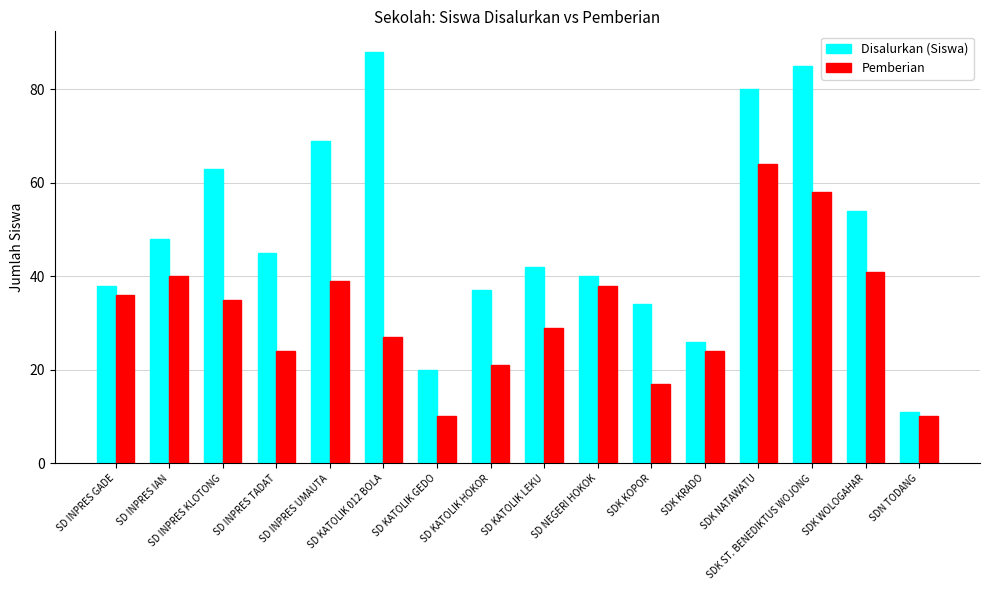

What is the spread (max minus min) of values at SD KATOLIK HOKOR?

16